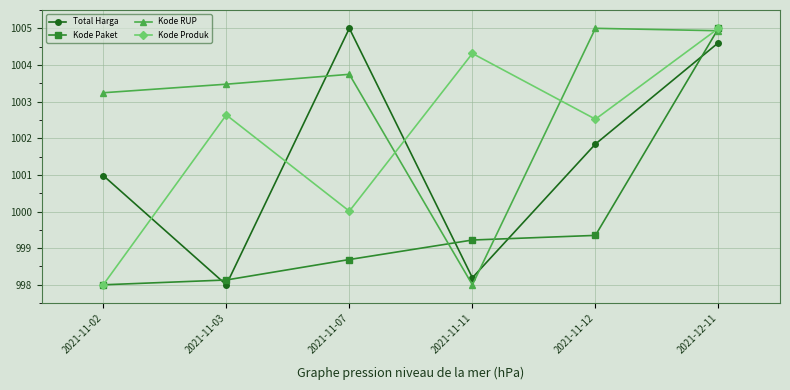

How many intersections are there between Total Harga and Kode Paket?

5